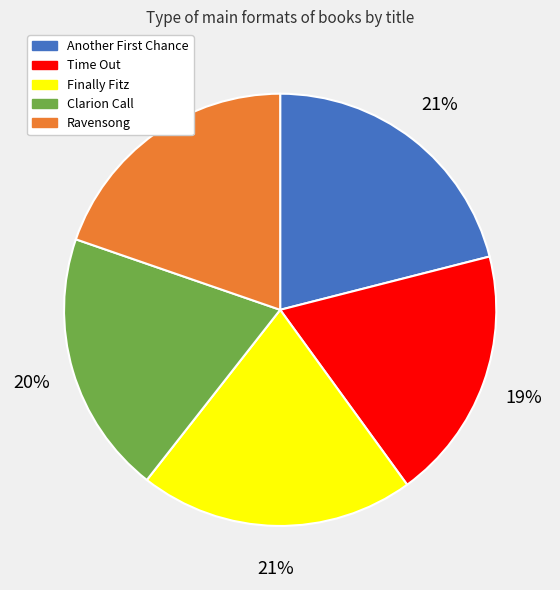

True or false: Finally Fitz accounts for 21% of the total.

True